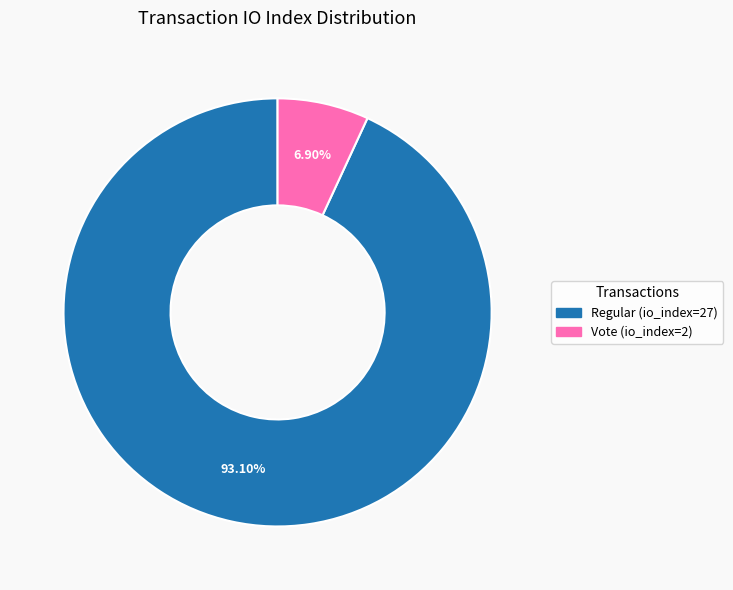

How many segments does this pie chart have?

2